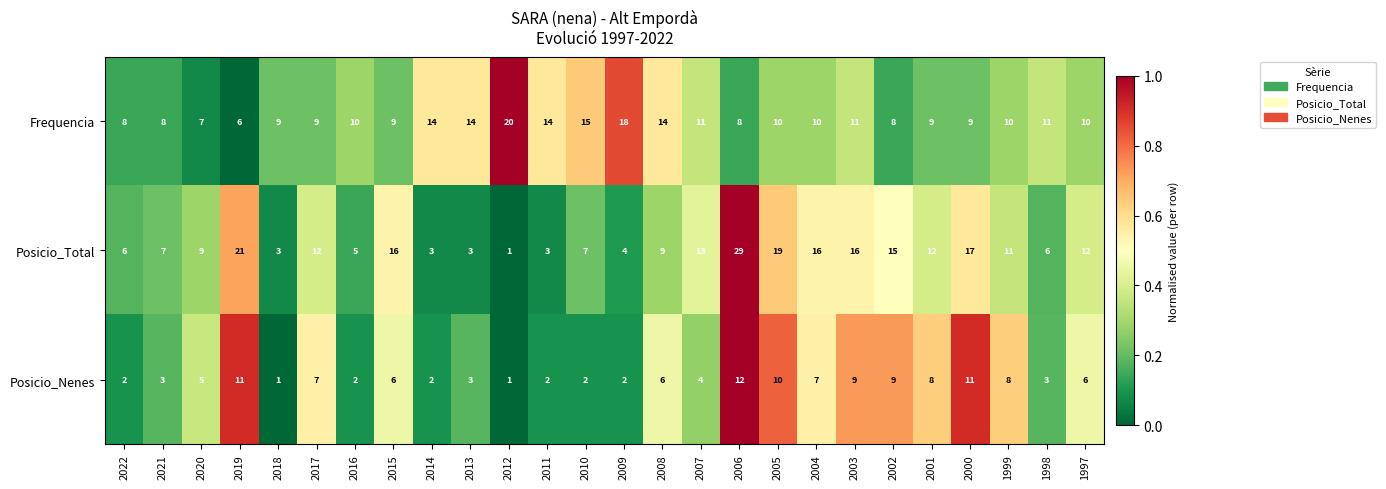

At which category is the sum across all series the highest?

2006